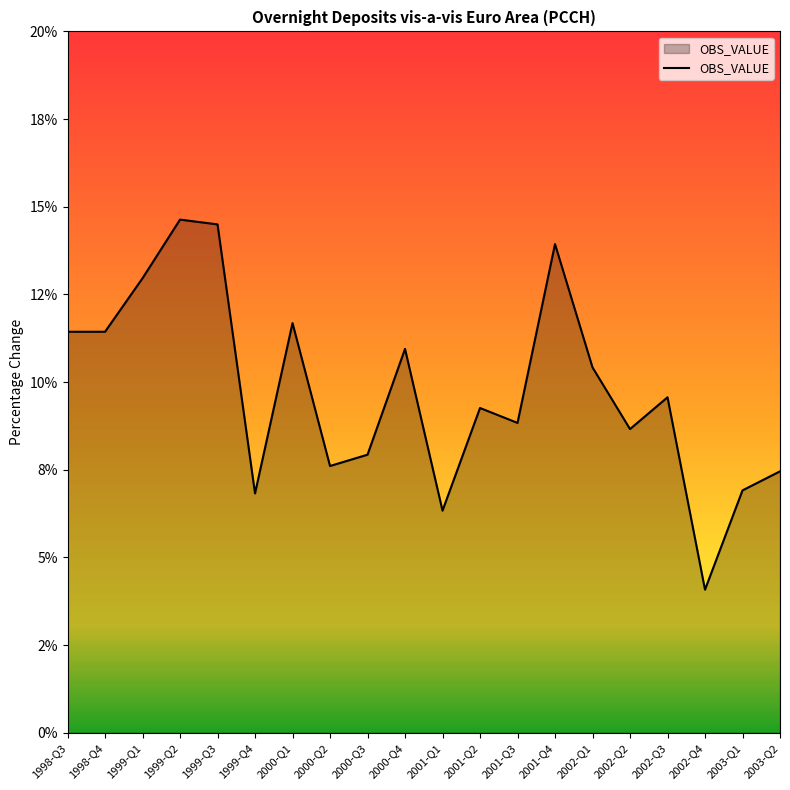

True or false: the data shows 11.7 at 2000-Q1.

True